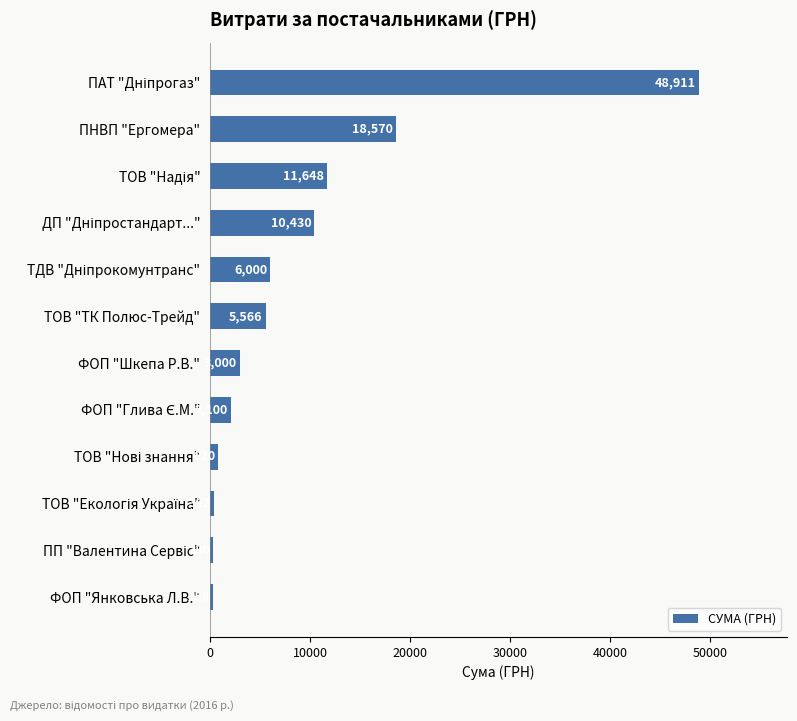

What is the greatest value displayed?

48911.3